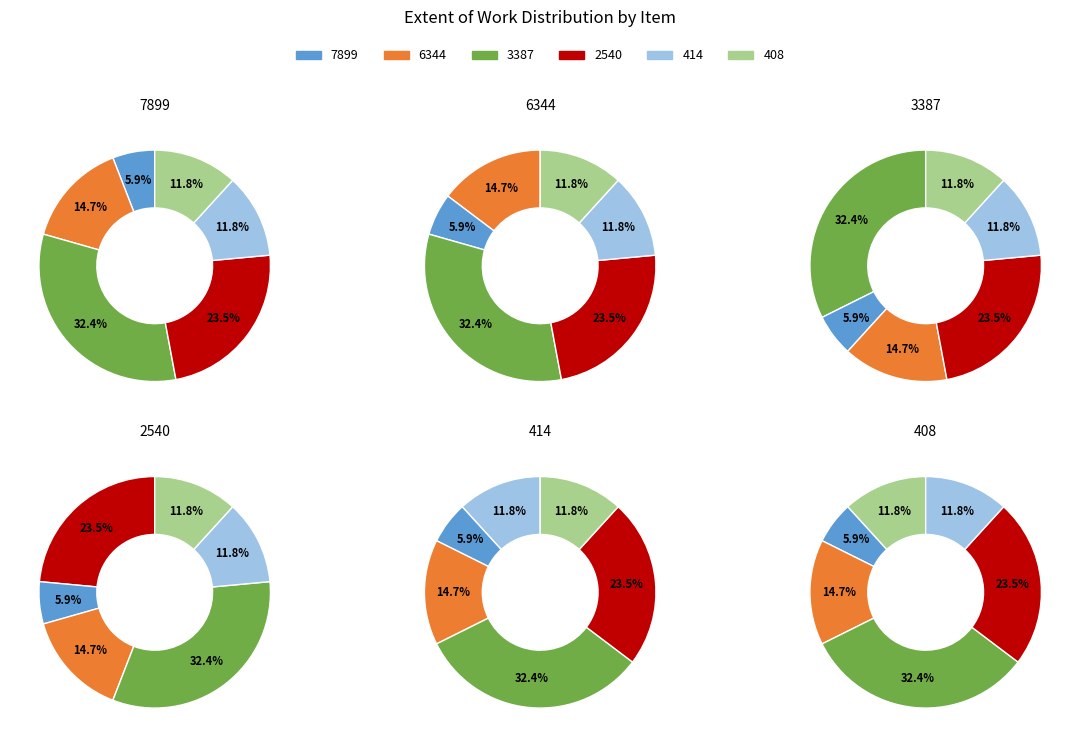

Between 408 and 414, which is larger?

408